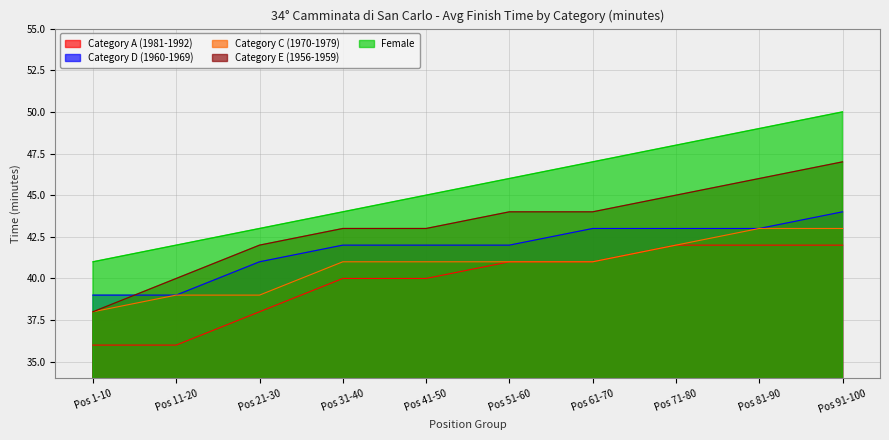

At which label does Category D (1960-1969) reach its minimum?

Pos 1-10